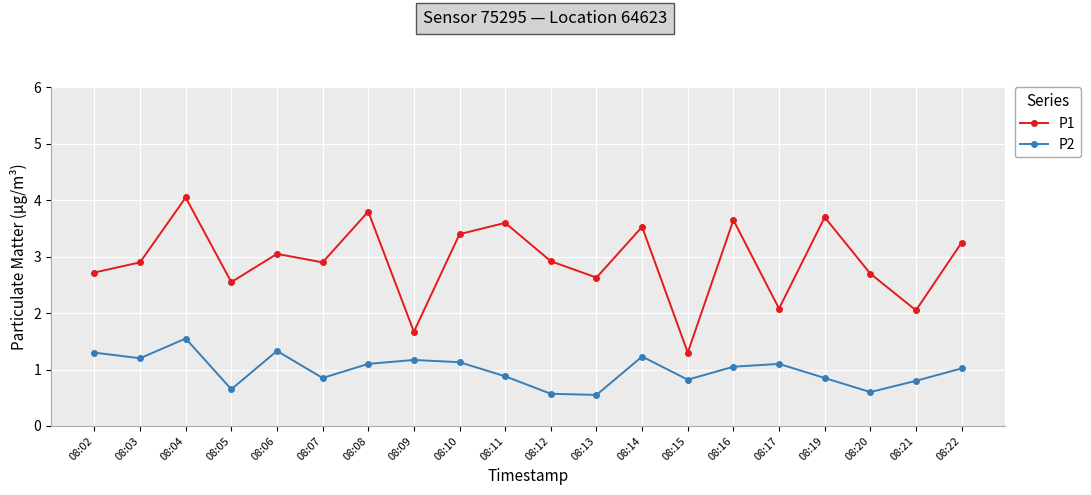

Where is the first local minimum for P2?

08:03